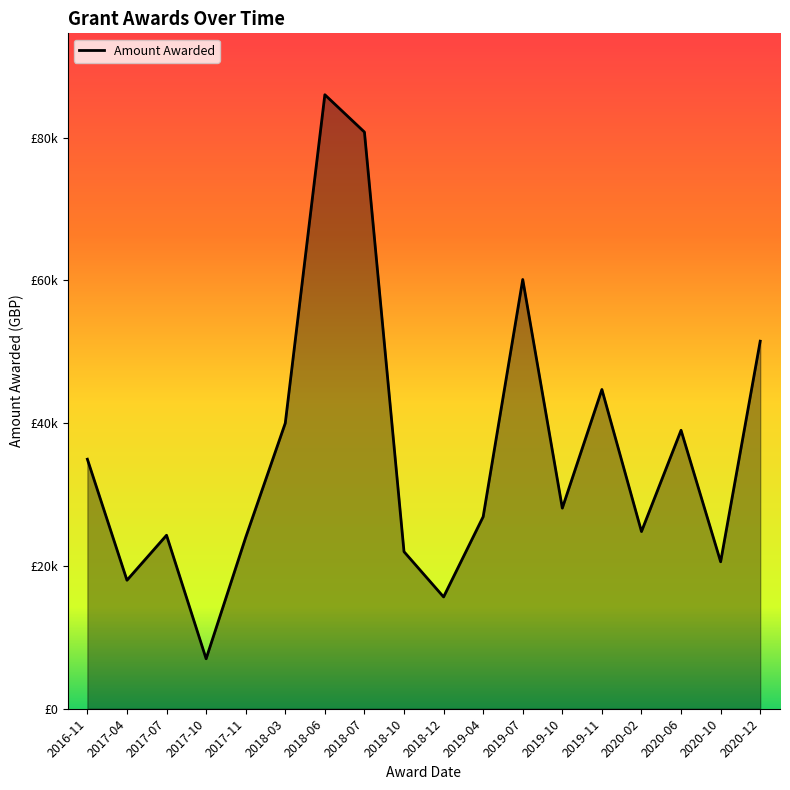

Does the chart have visible grid lines?

No